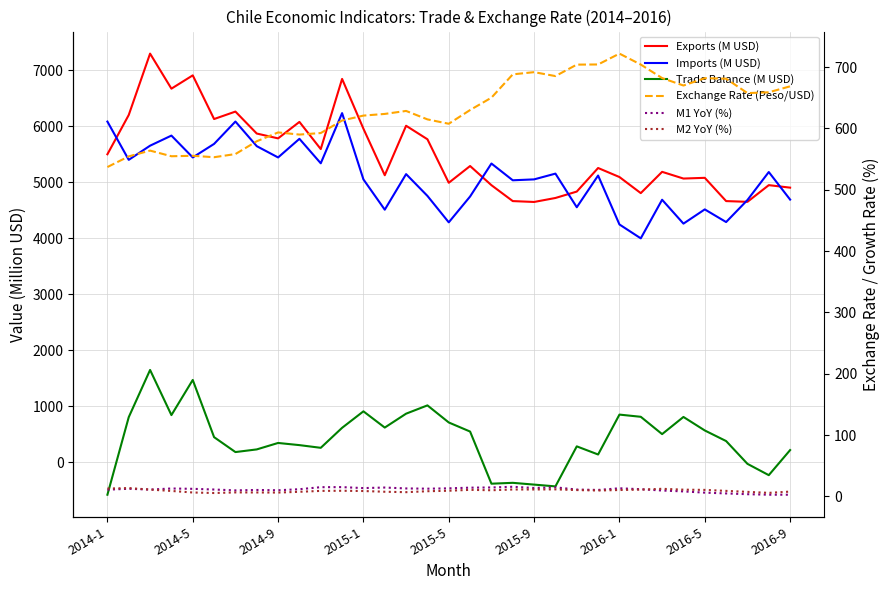

How many series are shown in this chart?

6